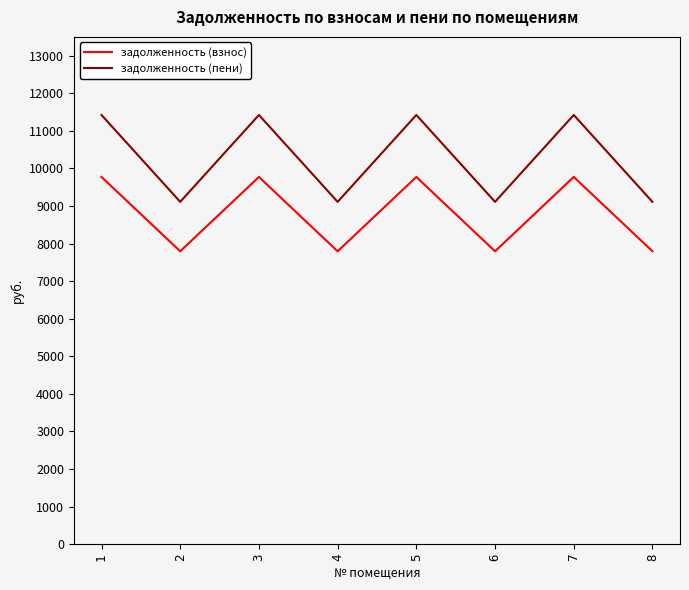

What is the minimum value shown in the chart?

7795.2